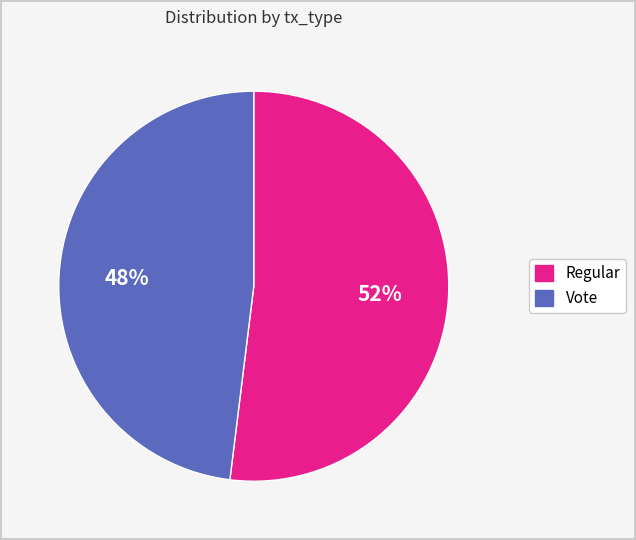

Which slice is the smallest?

Vote